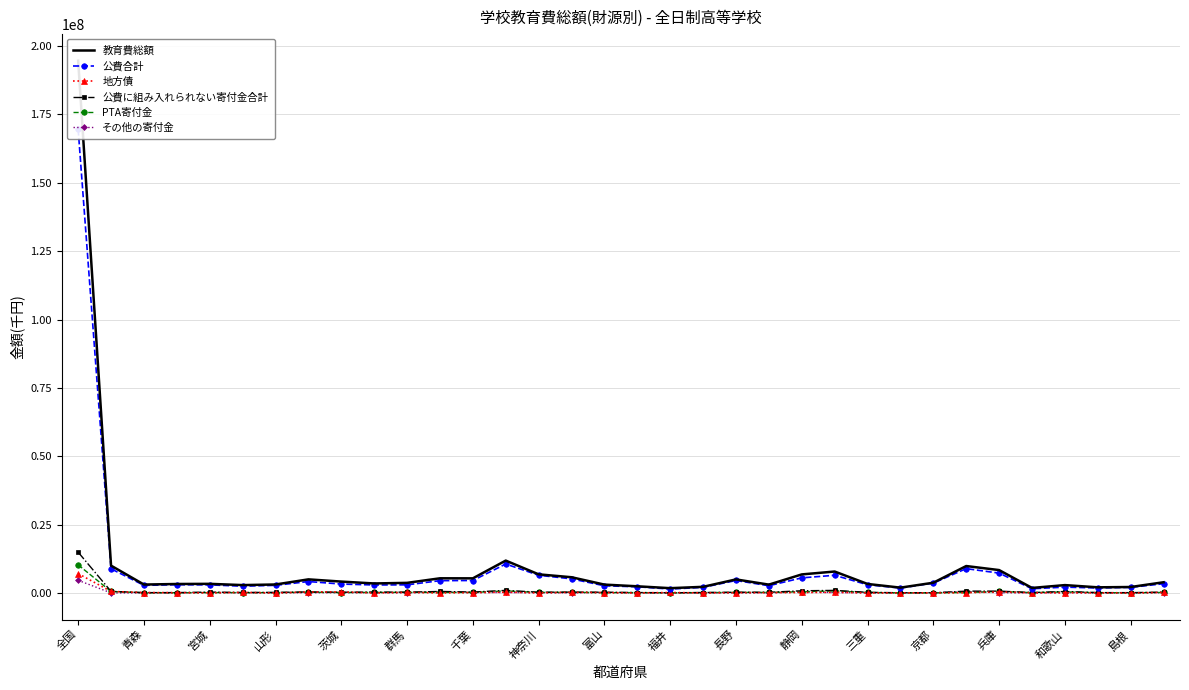

What are all the series names shown in the legend?

教育費総額, 公費合計, 地方債, 公費に組み入れられない寄付金合計, PTA寄付金, その他の寄付金